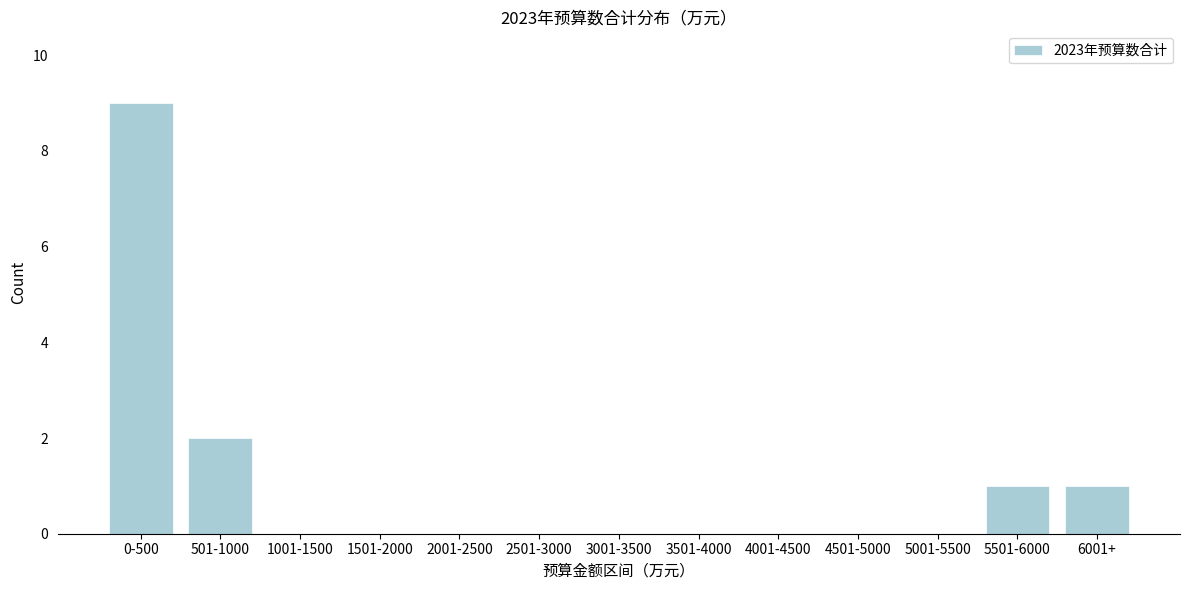

Reading right to left, list all the values displayed in this chart.

6001+=1	5501-6000=1	5001-5500=0	4501-5000=0	4001-4500=0	3501-4000=0	3001-3500=0	2501-3000=0	2001-2500=0	1501-2000=0	1001-1500=0	501-1000=2	0-500=9